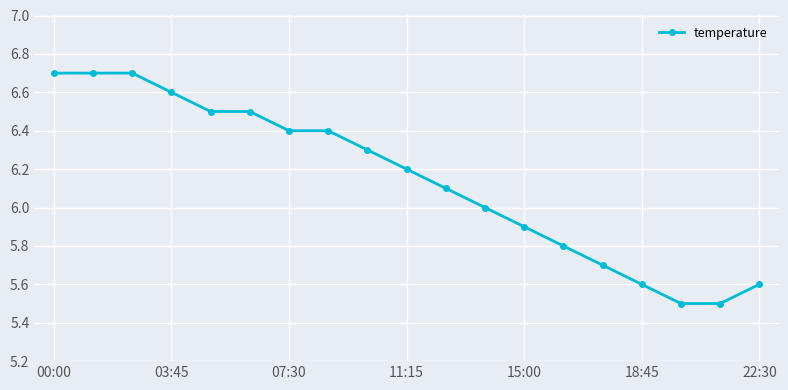

What is the value of the 13th point from the left?

5.9